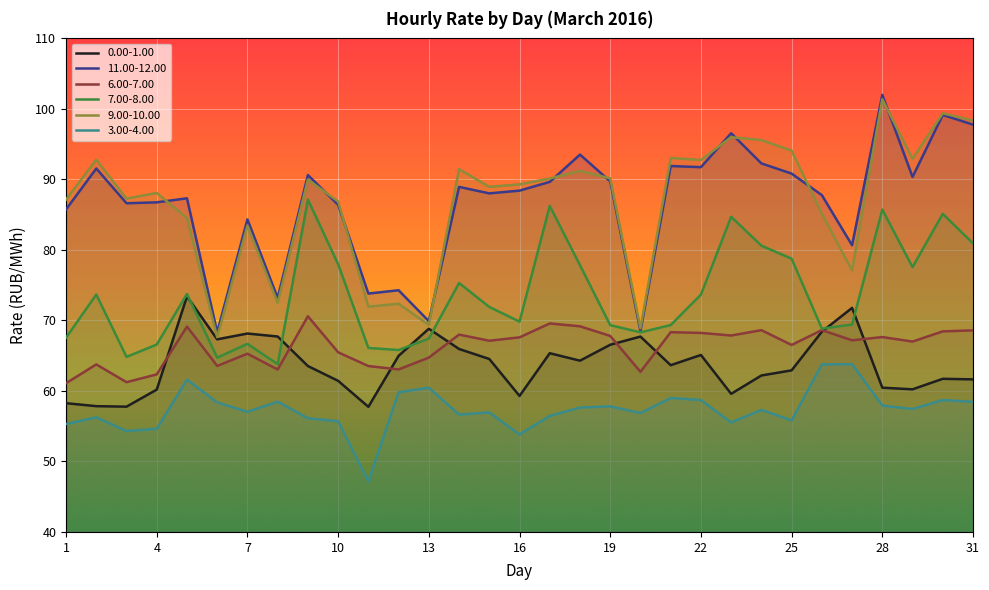

True or false: 9.00-10.00 and 3.00-4.00 cross at least once.

False